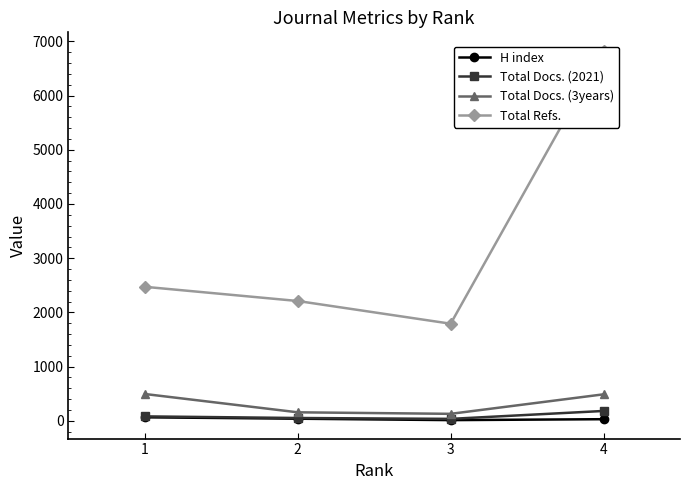

What is the difference between the maximum and minimum values in the Total Docs. (3years) series?

366